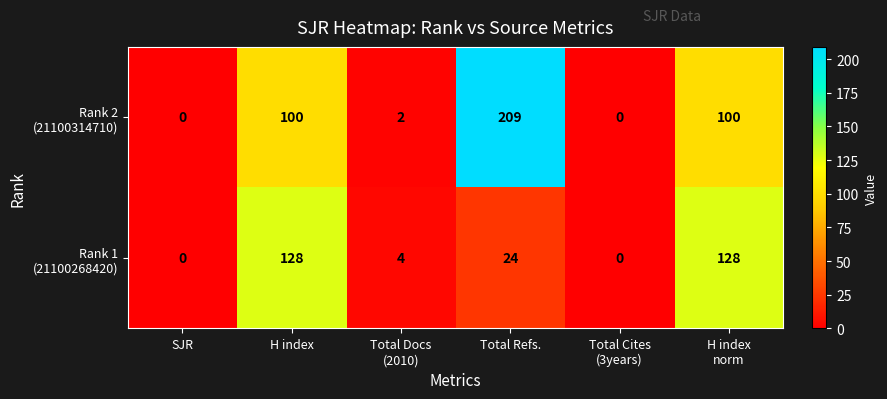

At how many categories does at least one series exceed 121?

3